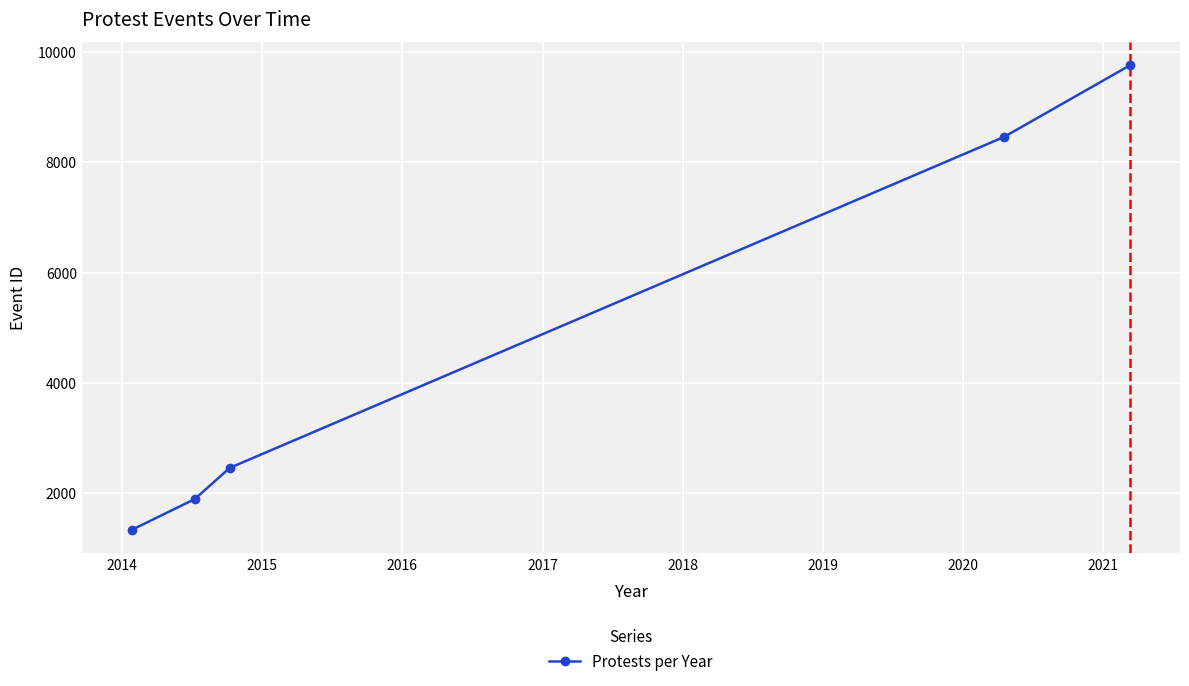

What is the smallest value displayed?

1336